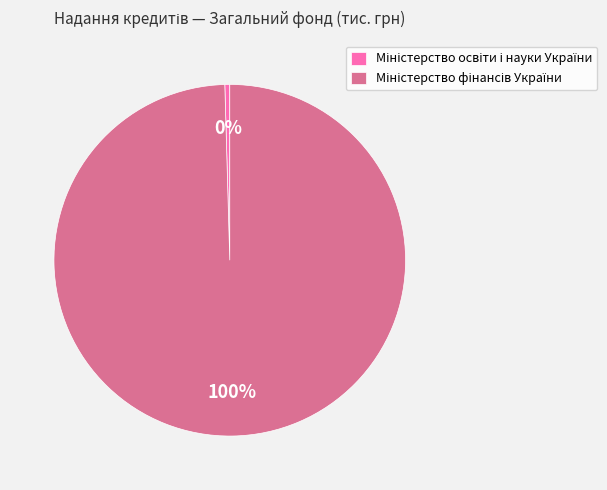

Is there any slice that represents more than half of the pie?

Yes